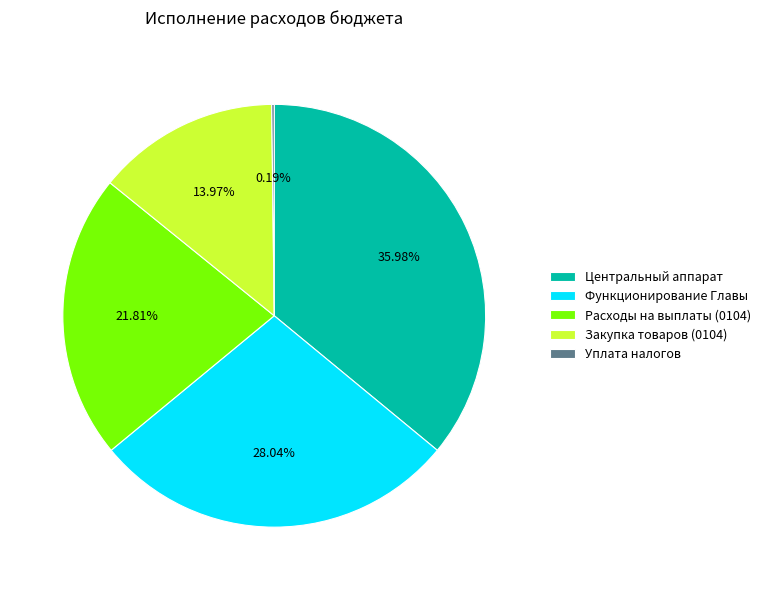

Which category has the biggest portion of the pie?

Центральный аппарат